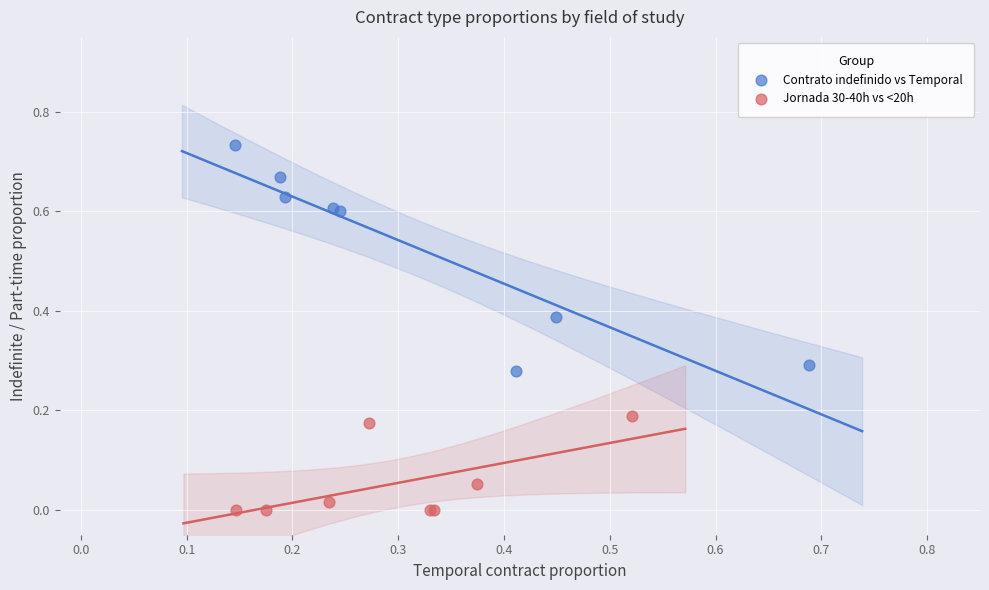

What are all the series names shown in the legend?

Contrato indefinido vs Temporal, Jornada 30-40h vs <20h